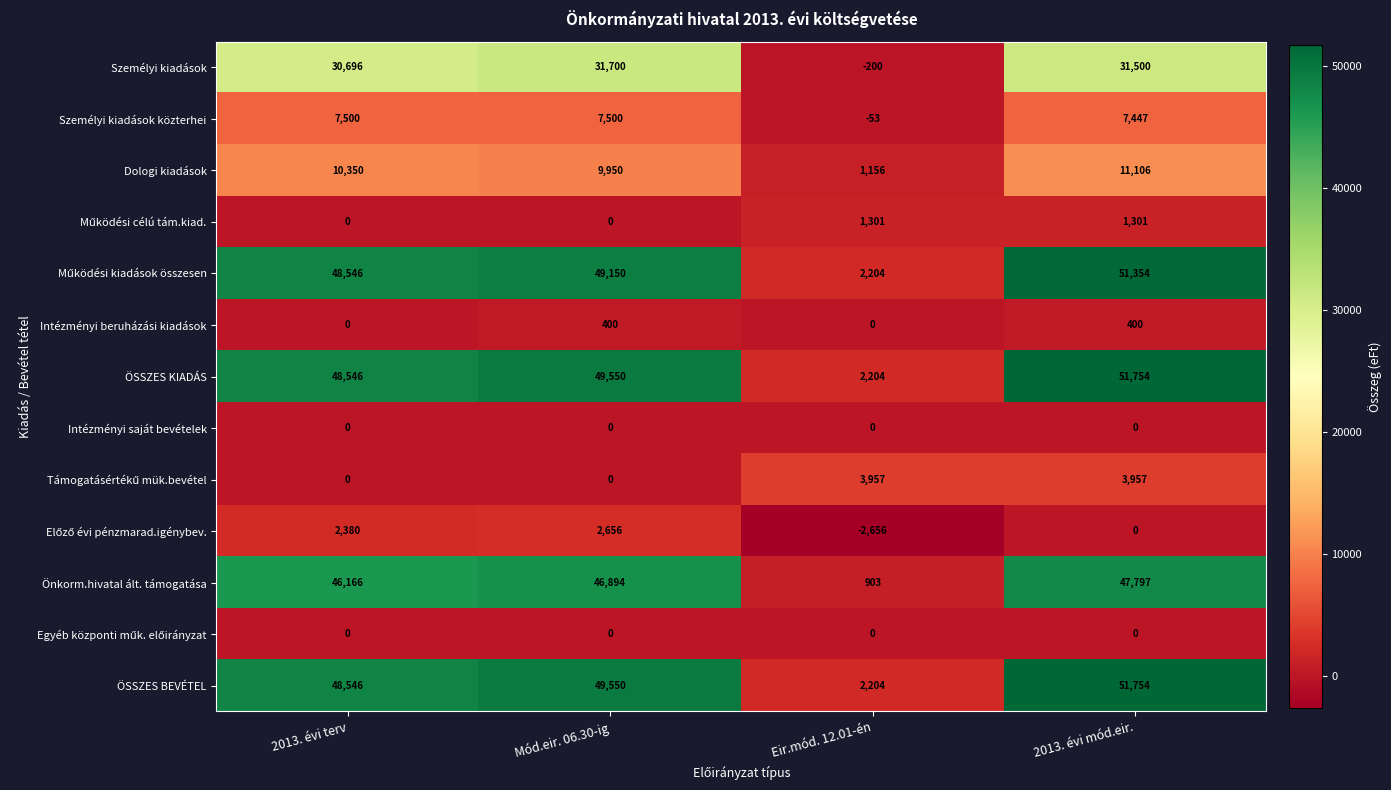

What is the sum of the Önkorm.hivatal ált. támogatása values at 2013. évi mód.eir. and Eir.mód. 12.01-én?

48700